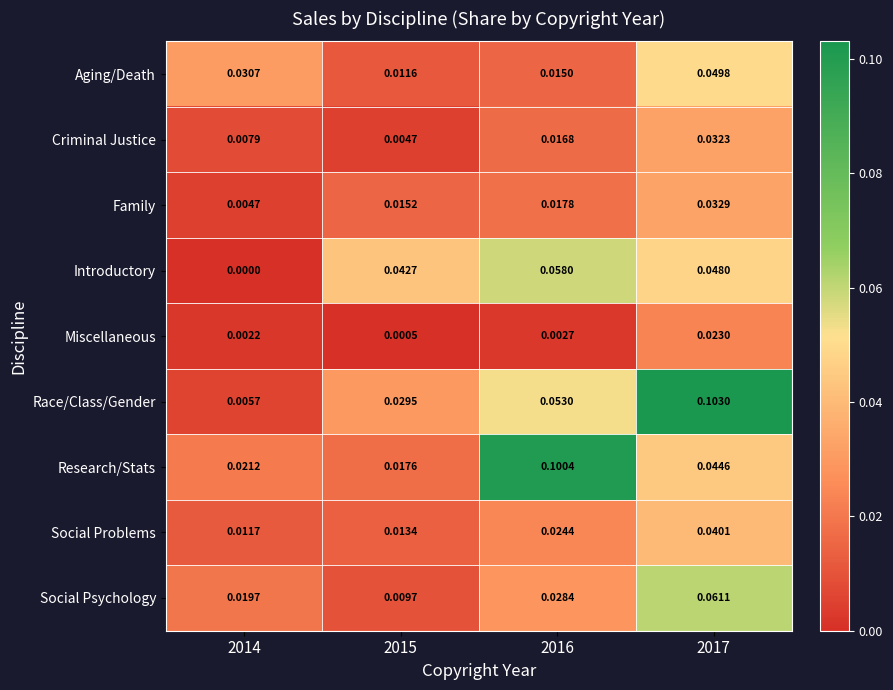

At how many categories does at least one series exceed 0?

4